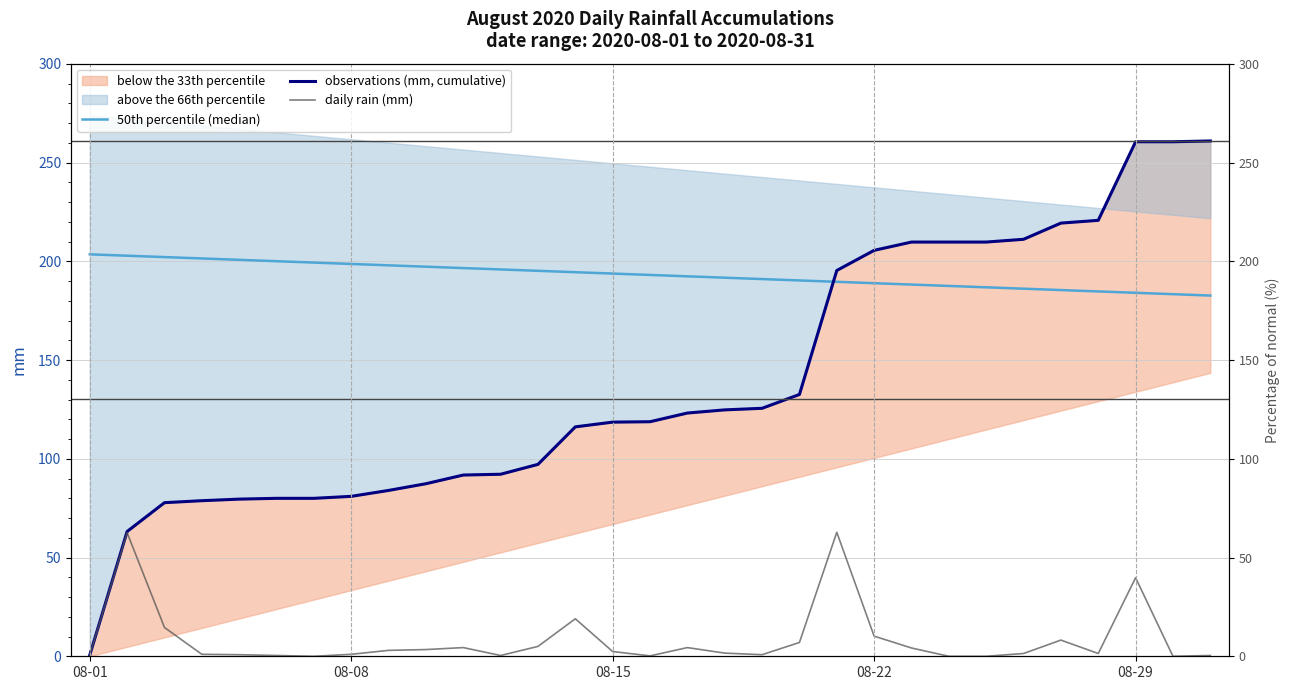

Which series ends up on top after the final intersection of observations (mm, cumulative) and 50th percentile (median)?

observations (mm, cumulative)